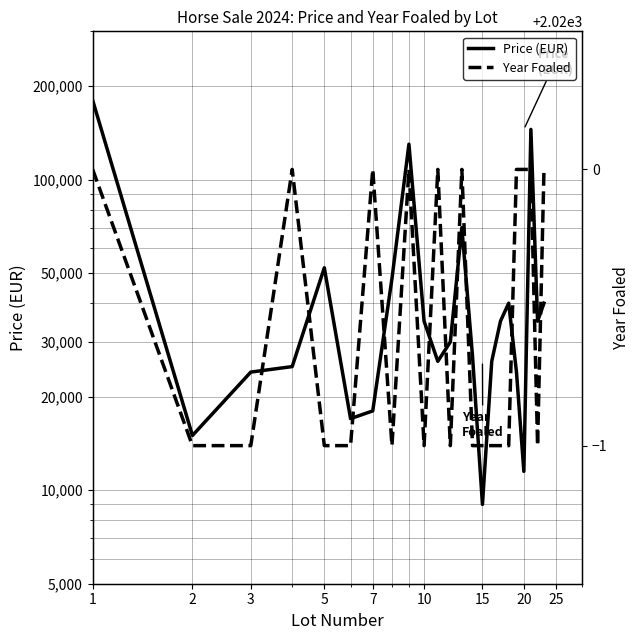

Rank the series by their maximum value, from lowest to highest.

Year Foaled, Price (EUR)